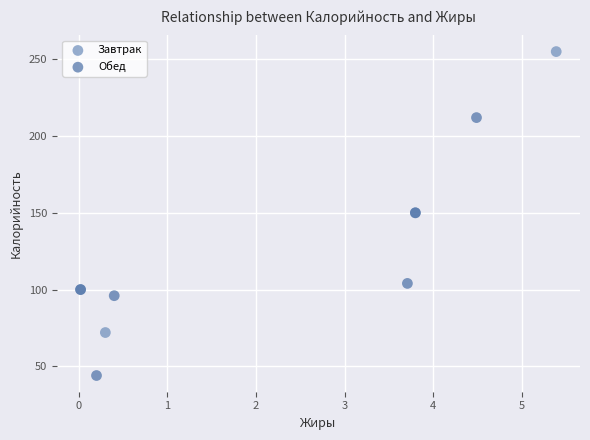

Which series contains the lowest Y value?

Обед